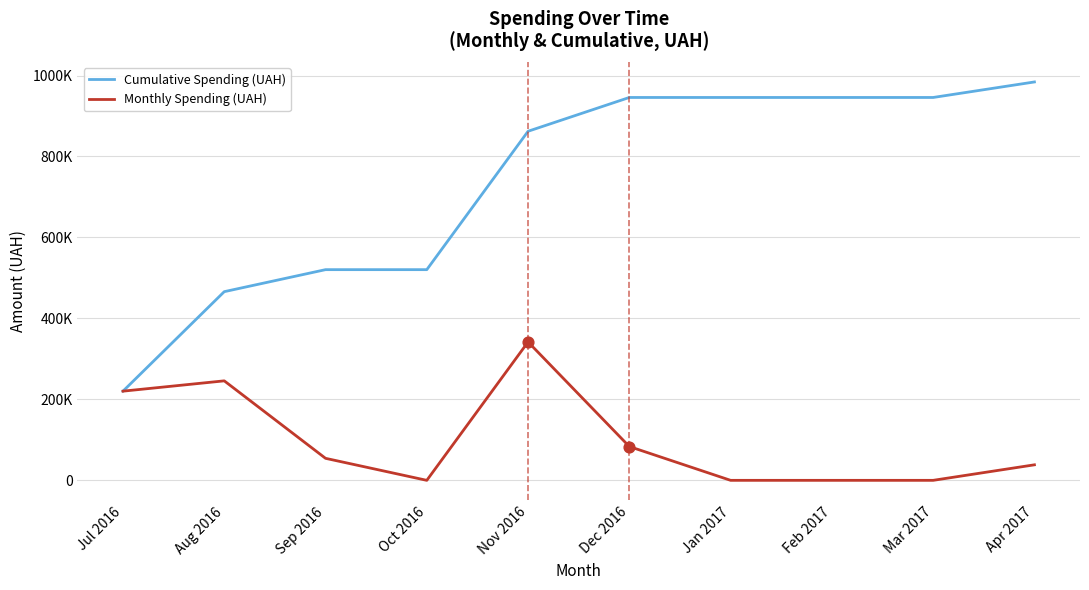

Is the value of Monthly Spending (UAH) at Aug 2016 greater than the value of Cumulative Spending (UAH) at Oct 2016?

No